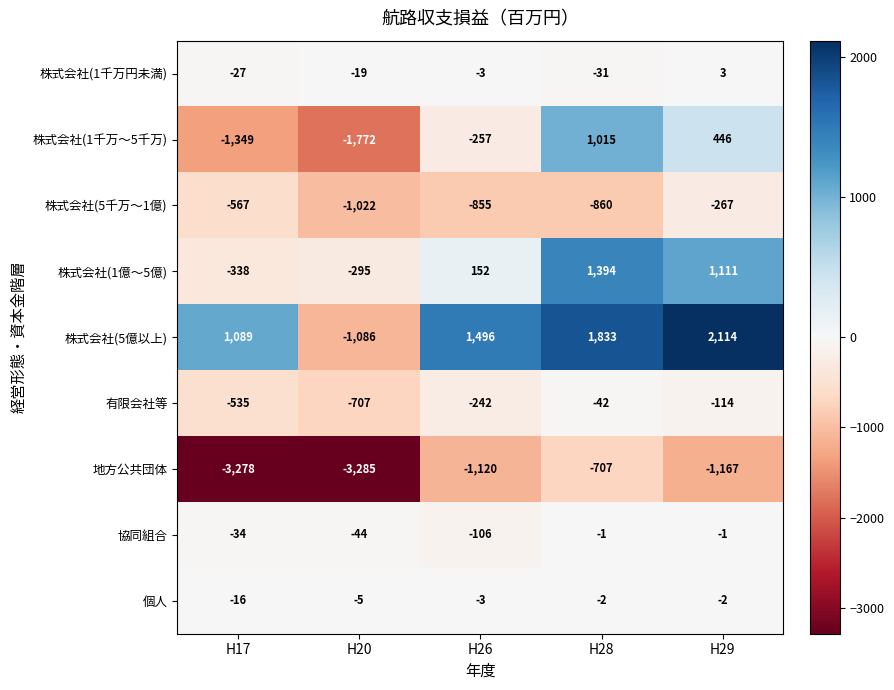

Which series has the largest range (max minus min)?

株式会社(5億以上)